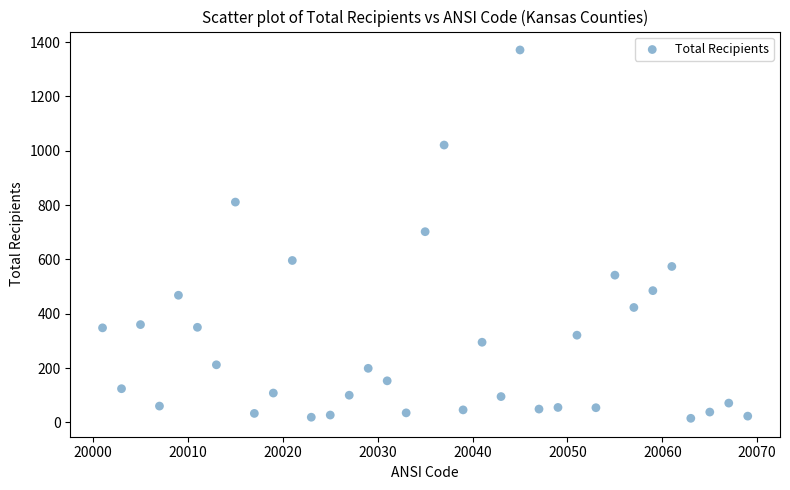

What is the range of X values (max minus min)?

68